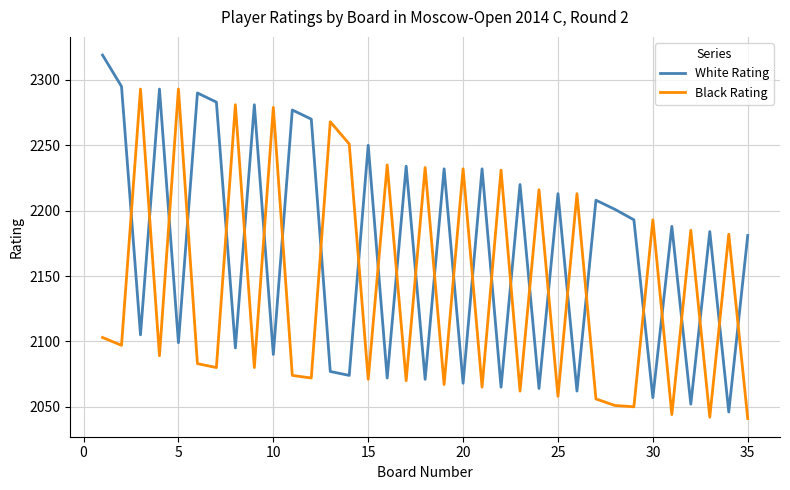

Rank the series by their average value, from highest to lowest.

White Rating, Black Rating